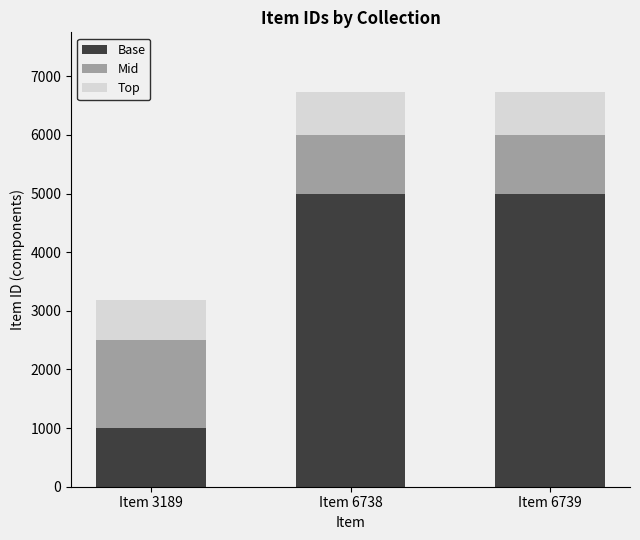

What is the total value across all series at Item 6739?

6739